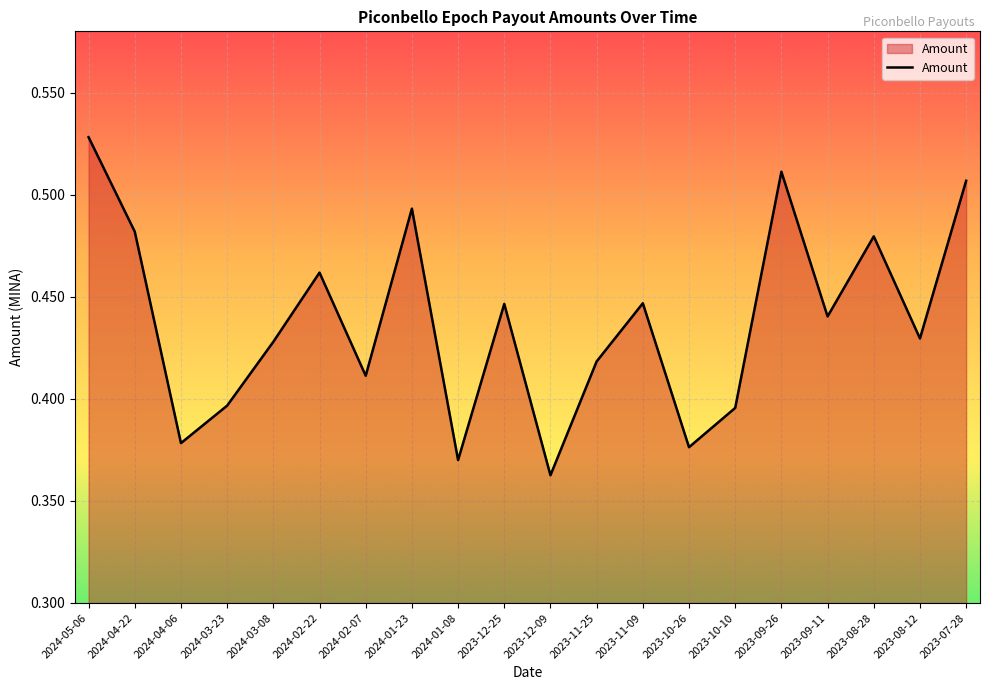

Which has a higher value, 2024-03-23 or 2023-08-12?

2023-08-12